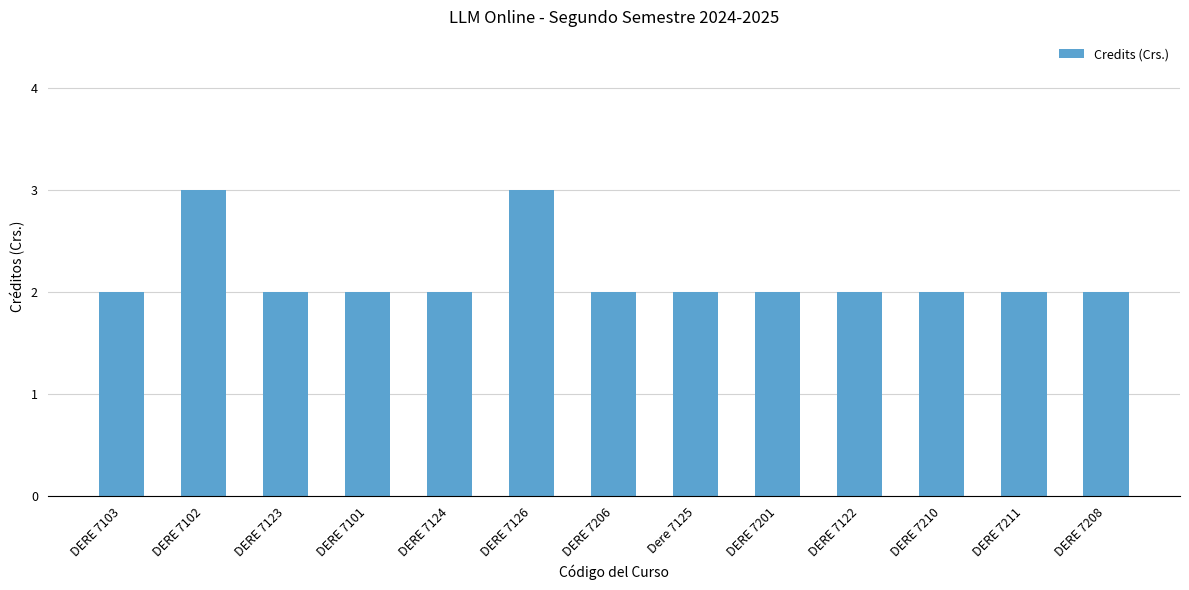

Between DERE 7126 and DERE 7103, which is larger?

DERE 7126